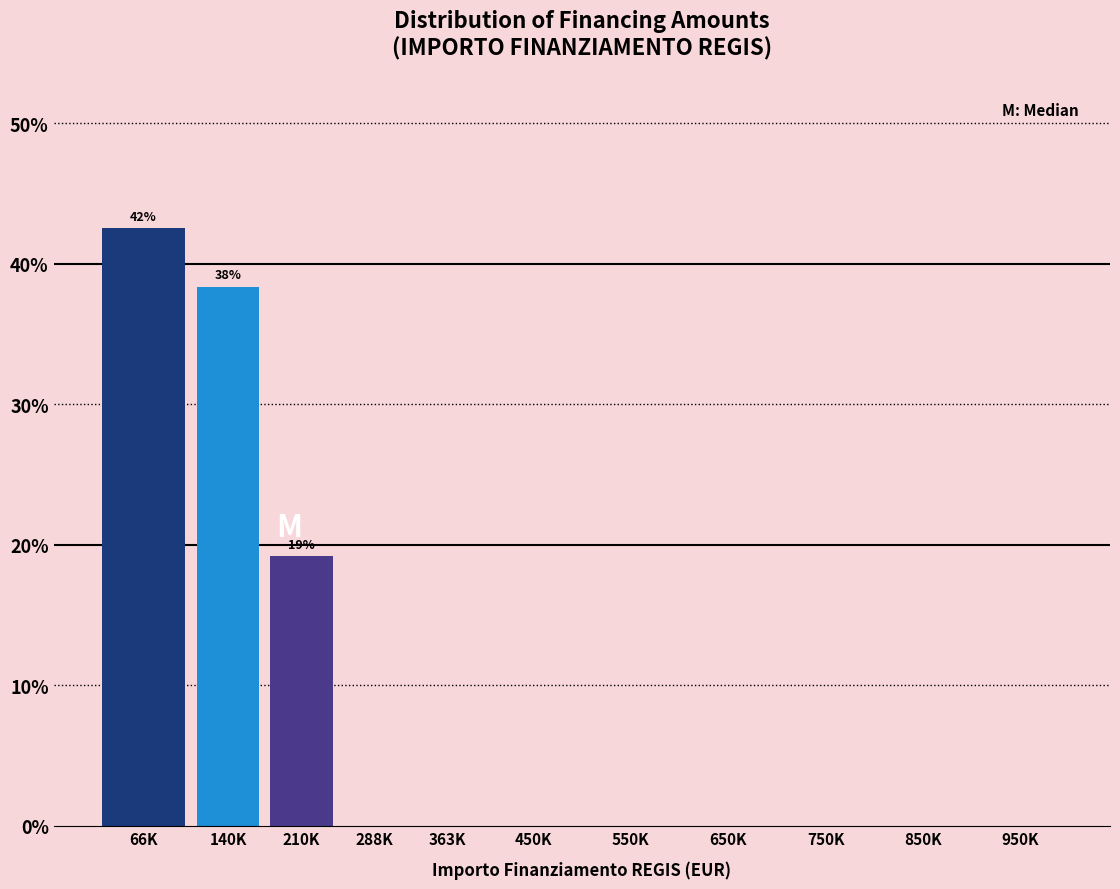

Reading left to right, list all the values displayed in this chart.

66K=42.5	140K=38.3	210K=19.2	288K=0.0	363K=0.0	450K=0.0	550K=0.0	650K=0.0	750K=0.0	850K=0.0	950K=0.0